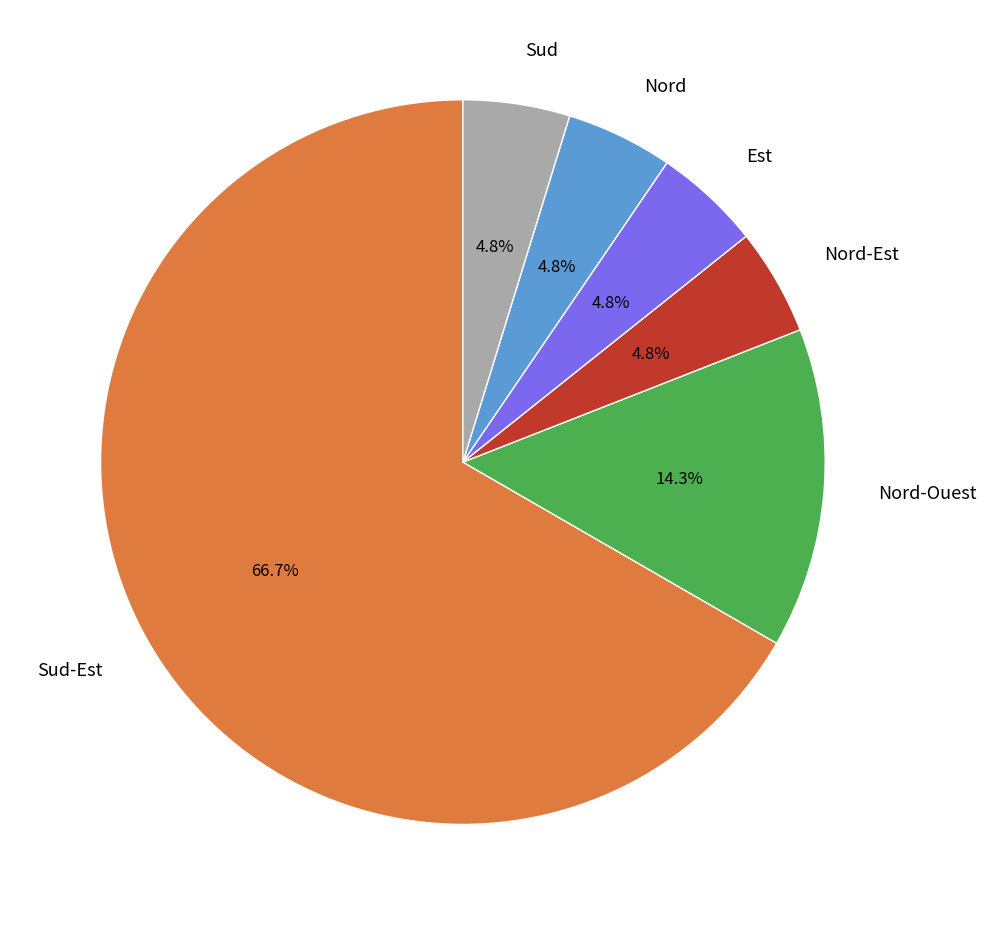

Does any single category account for the majority?

Yes